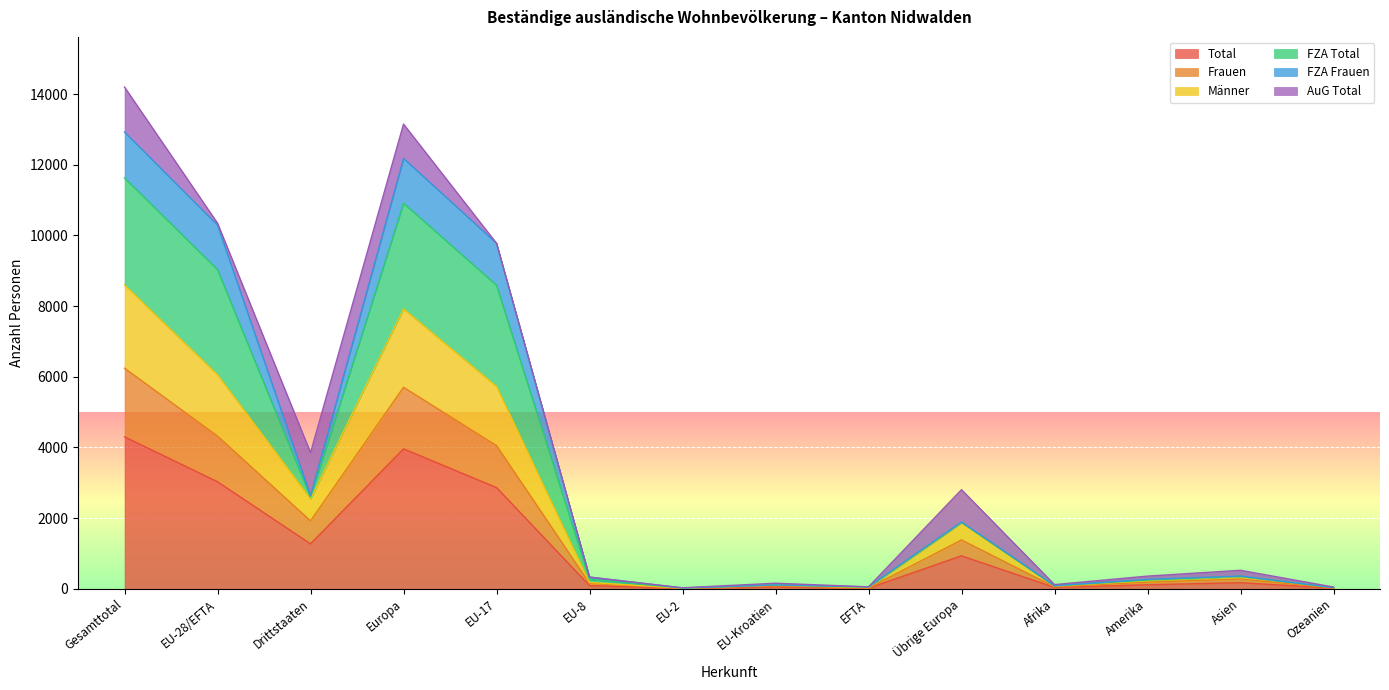

What is the maximum value for Total?

4299